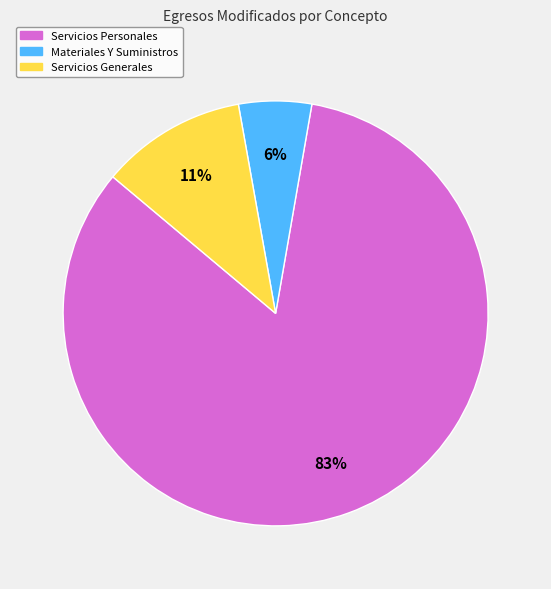

To the nearest percent, what is the average slice percentage?

33%